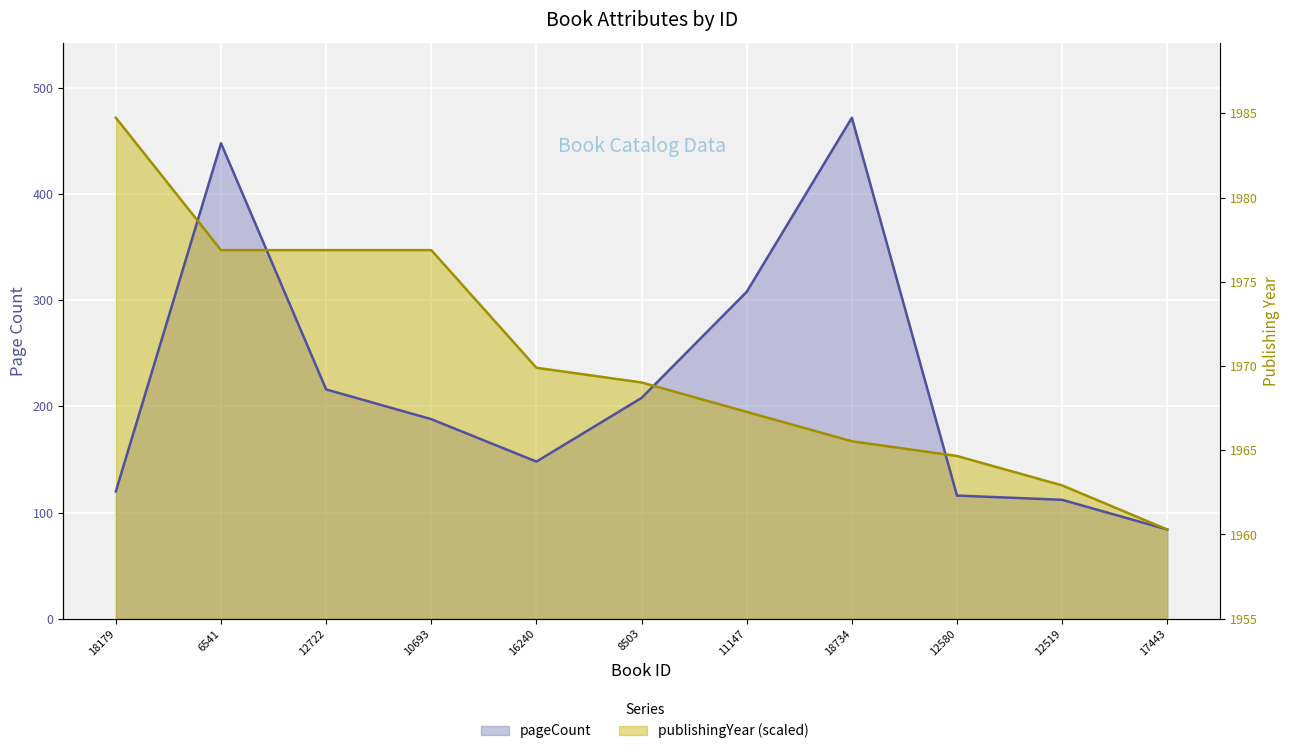

What is the difference between the pageCount values at 12722 and 16240?

68.0